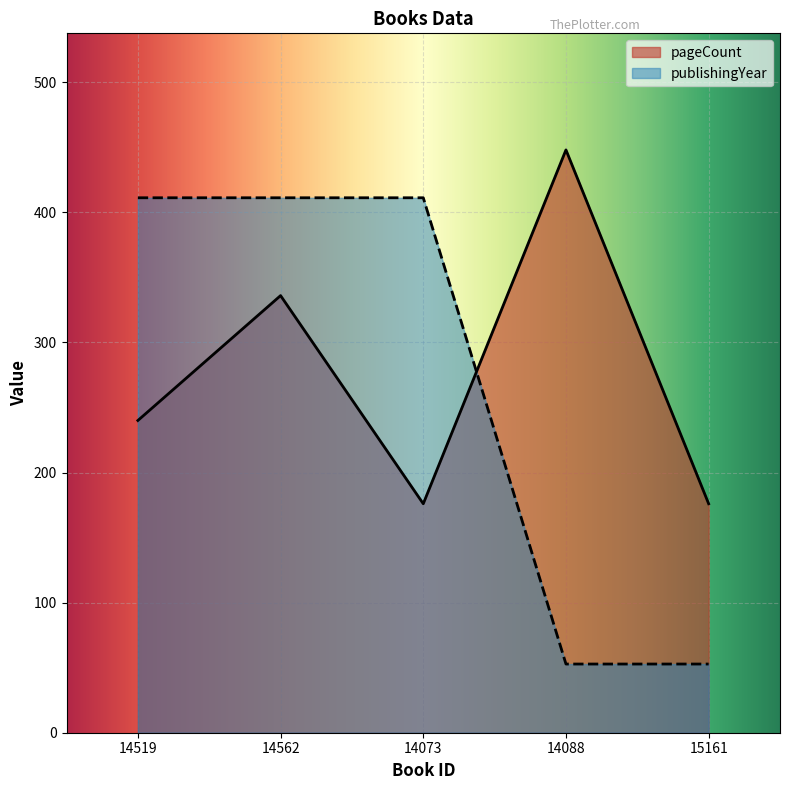

What is the total value across all series at 14519?

651.2